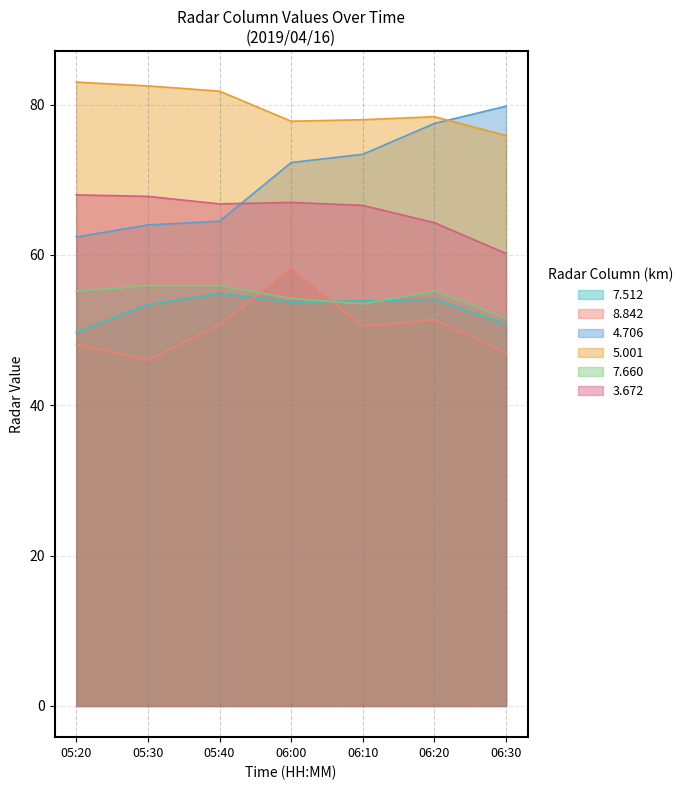

The value of 4.706 at 05:20 is 62.4. True or false?

True